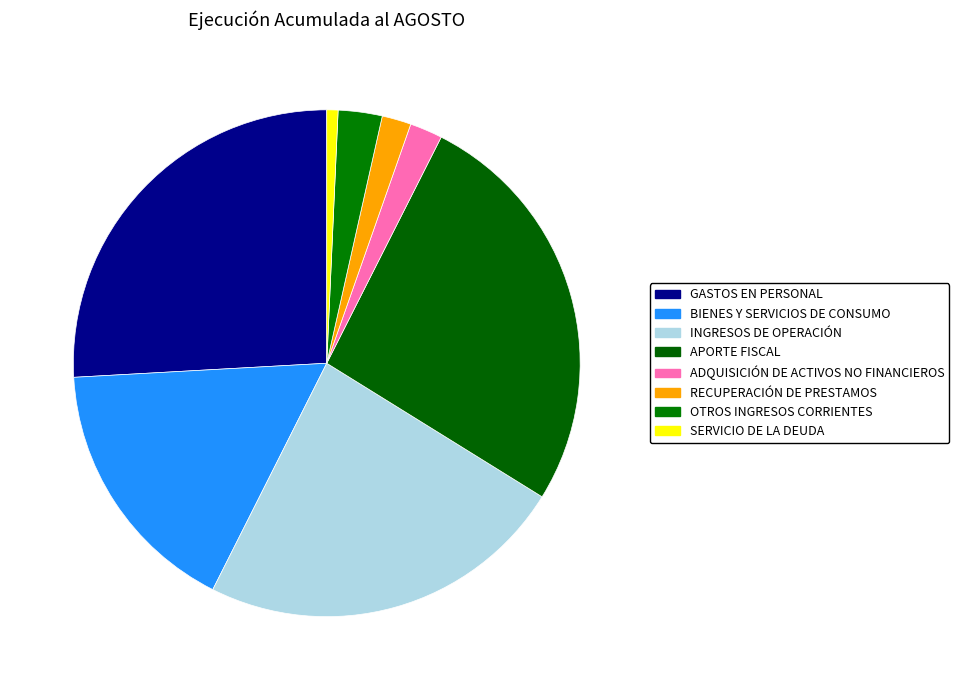

Rank the categories by value from lowest to highest.

SERVICIO DE LA DEUDA, RECUPERACIÓN DE PRESTAMOS, ADQUISICIÓN DE ACTIVOS NO FINANCIEROS, OTROS INGRESOS CORRIENTES, BIENES Y SERVICIOS DE CONSUMO, INGRESOS DE OPERACIÓN, GASTOS EN PERSONAL, APORTE FISCAL